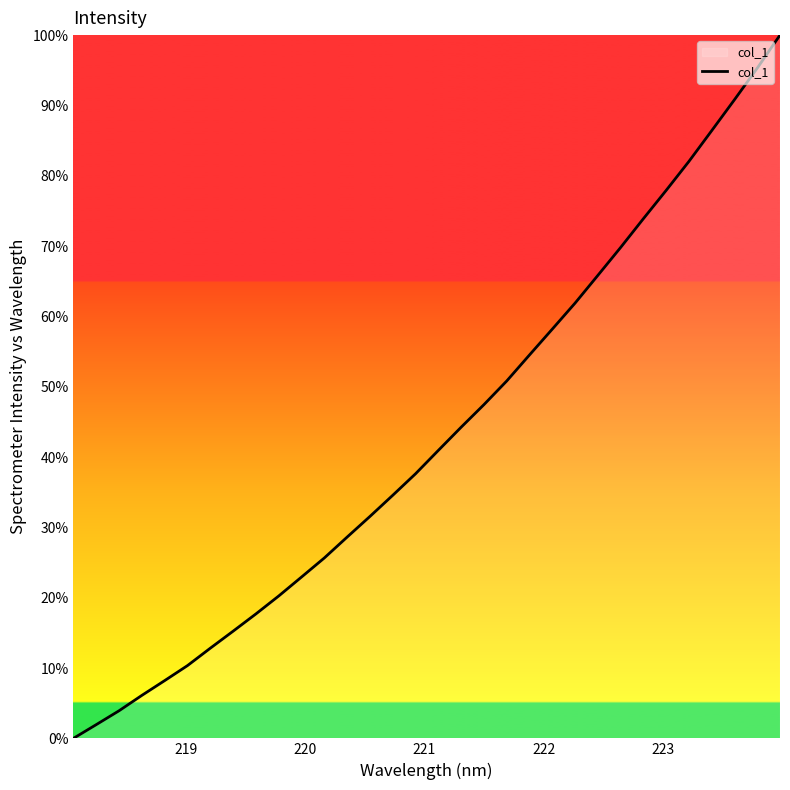

How many distinct data groups are displayed?

1